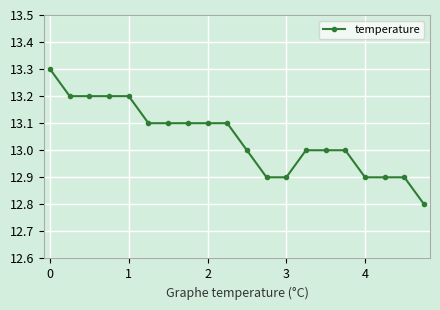

What is the minimum value shown in the chart?

12.8